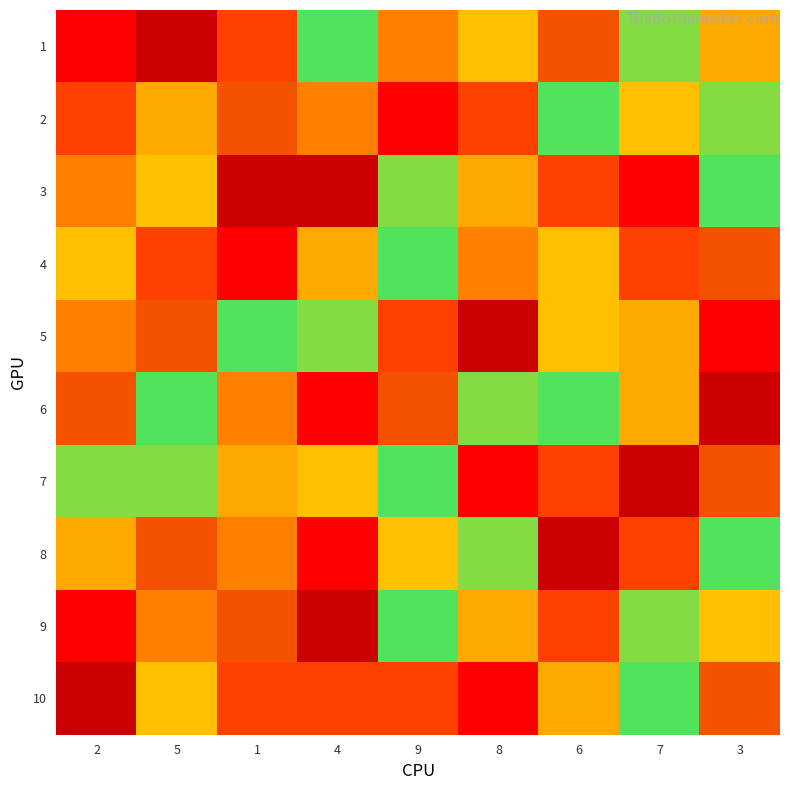

Rank the series at 1 from highest to lowest value.

3, 2, 9, 7, 5, 6, 8, 1, 10, 4